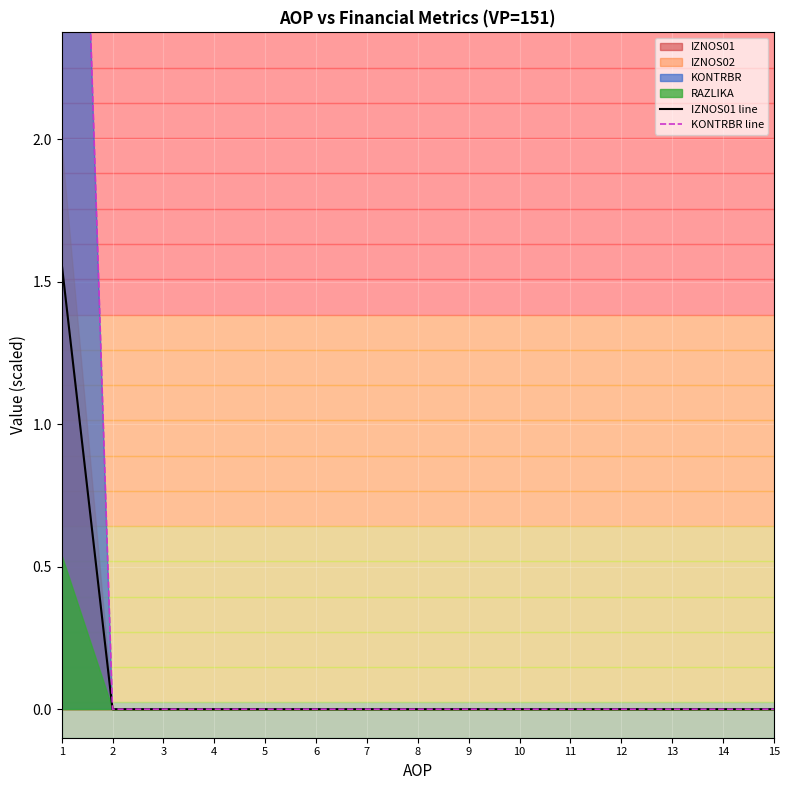

How many values in IZNOS01 line are above zero?

1